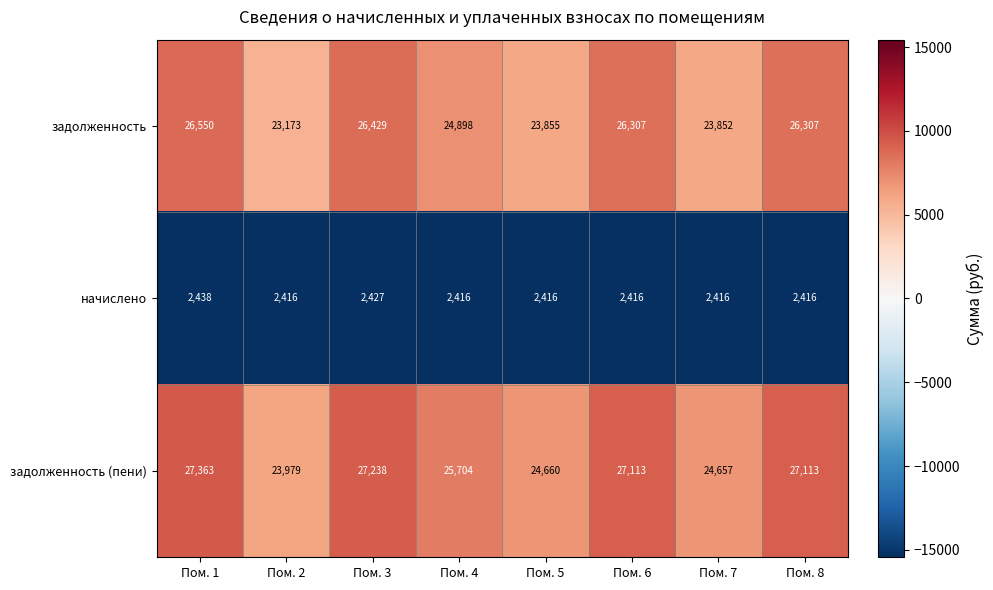

True or false: задолженность has a value of 43939 at Пом. 4.

False